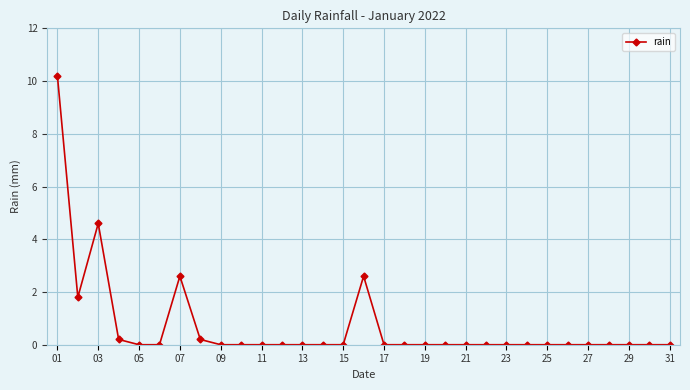

What is the difference between the maximum and minimum values?

10.2